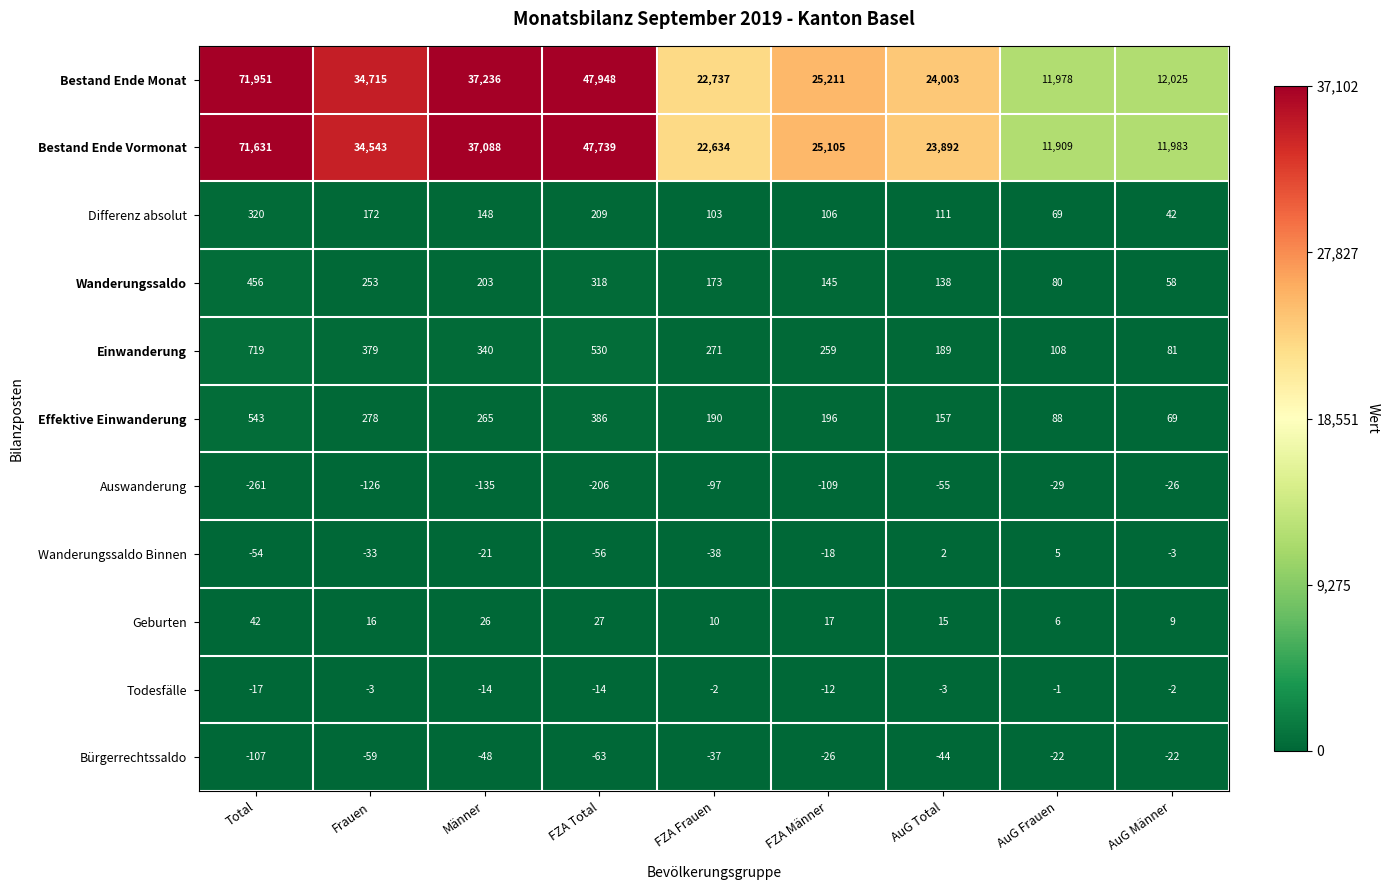

What is the average value of the Bestand Ende Vormonat series?

31836